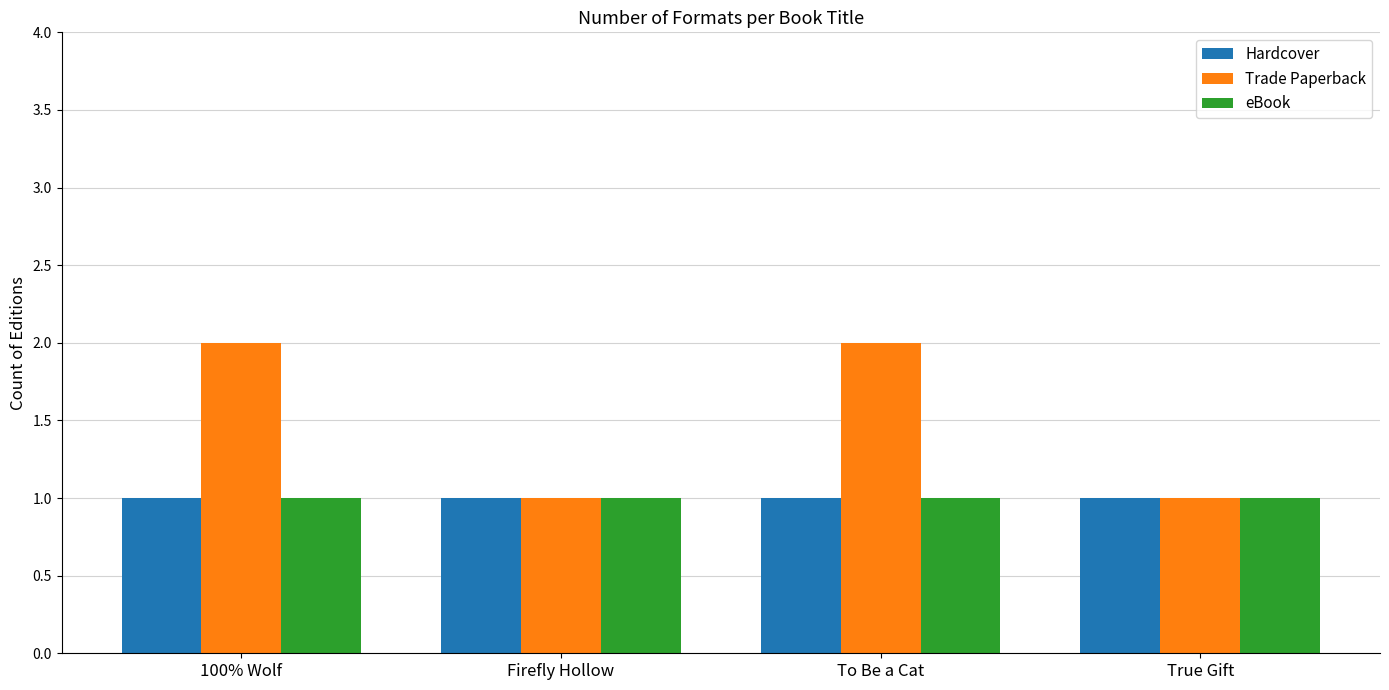

What is the lowest value of the Trade Paperback series?

1